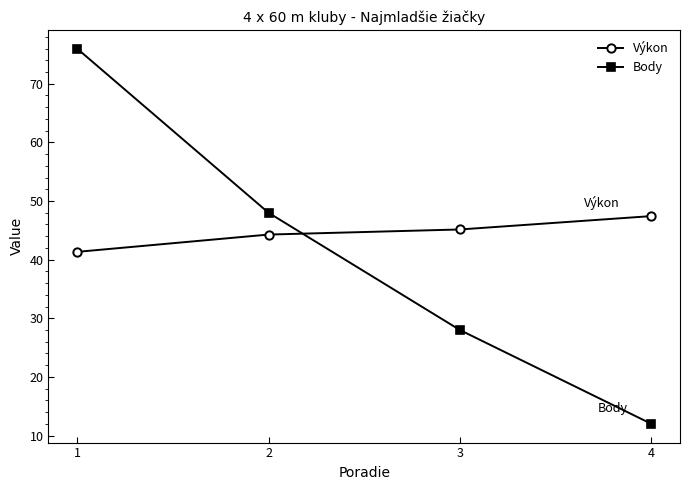

The value of Body at 1 is 76.0. True or false?

True